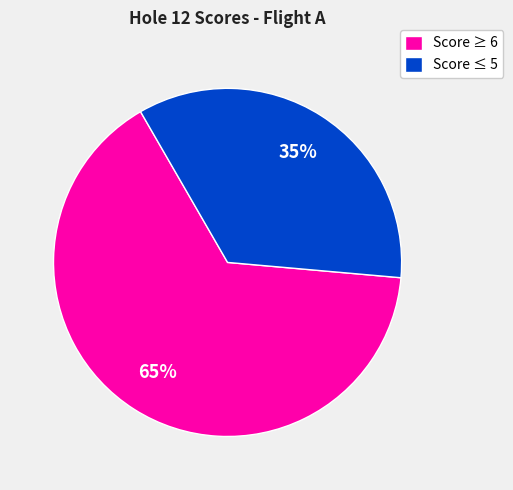

Rank the categories by value from lowest to highest.

Score ≤ 5, Score ≥ 6